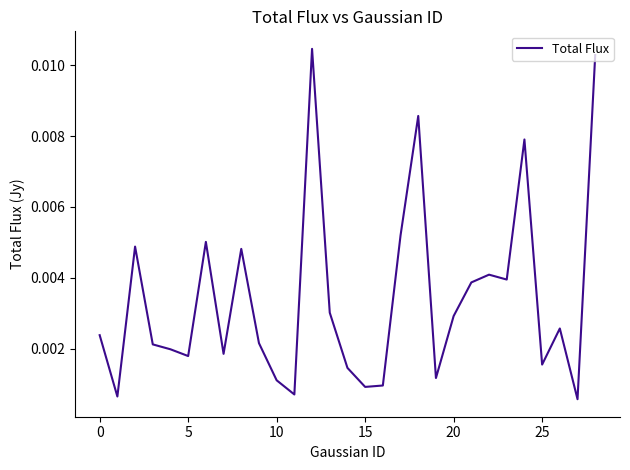

How many points are lower than both their immediate neighbors (excluding endpoints)?

9